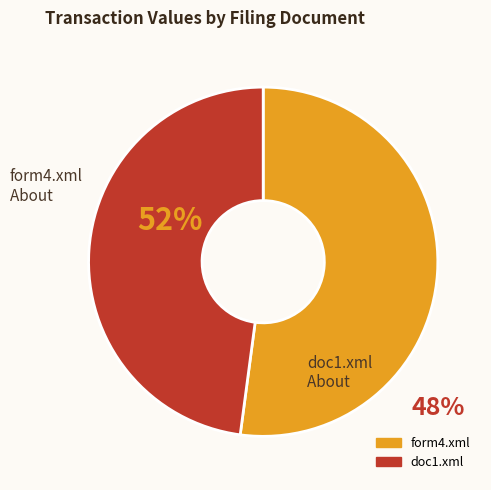

Which category has the smallest portion of the pie?

doc1.xml